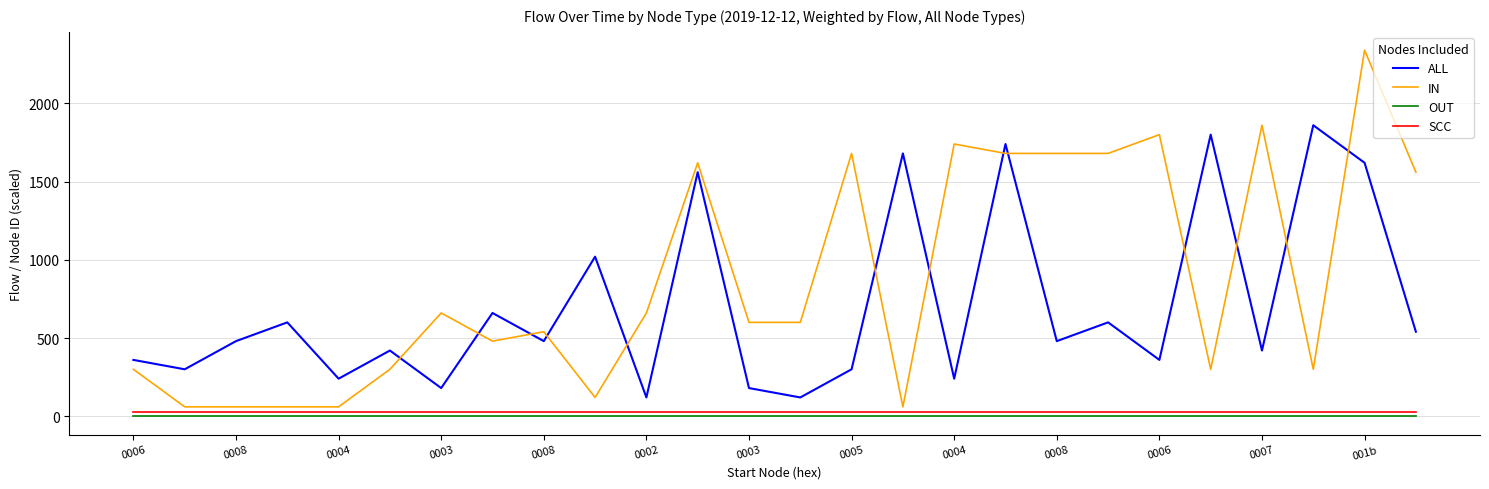

What is the greatest value displayed?

2340